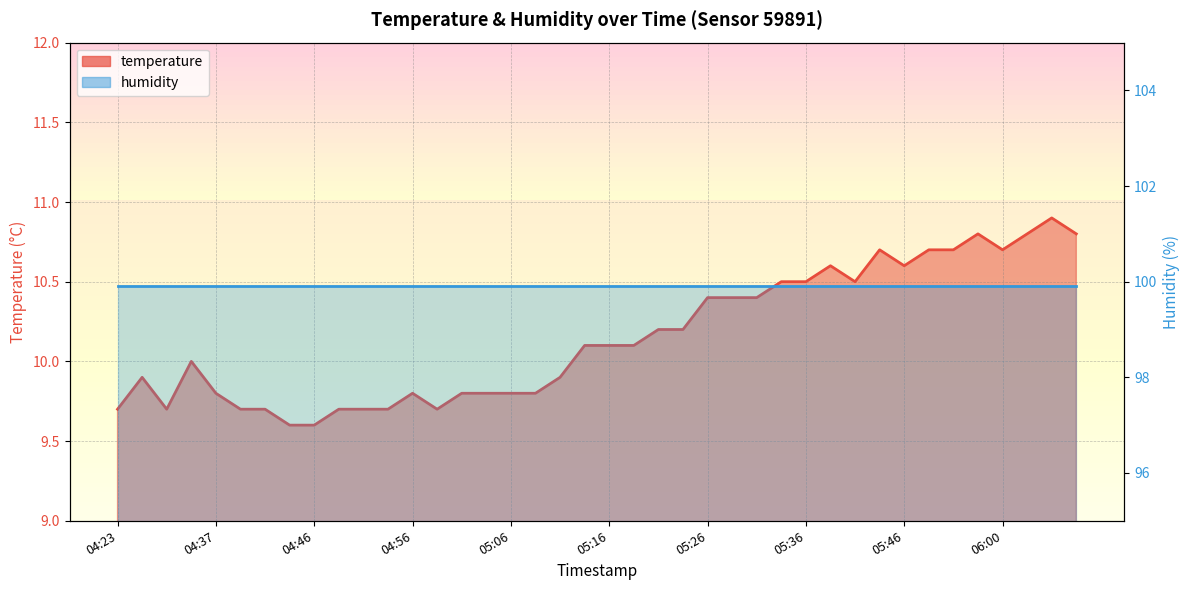

What is the change in value from 05:04 to 05:11?

+0.1